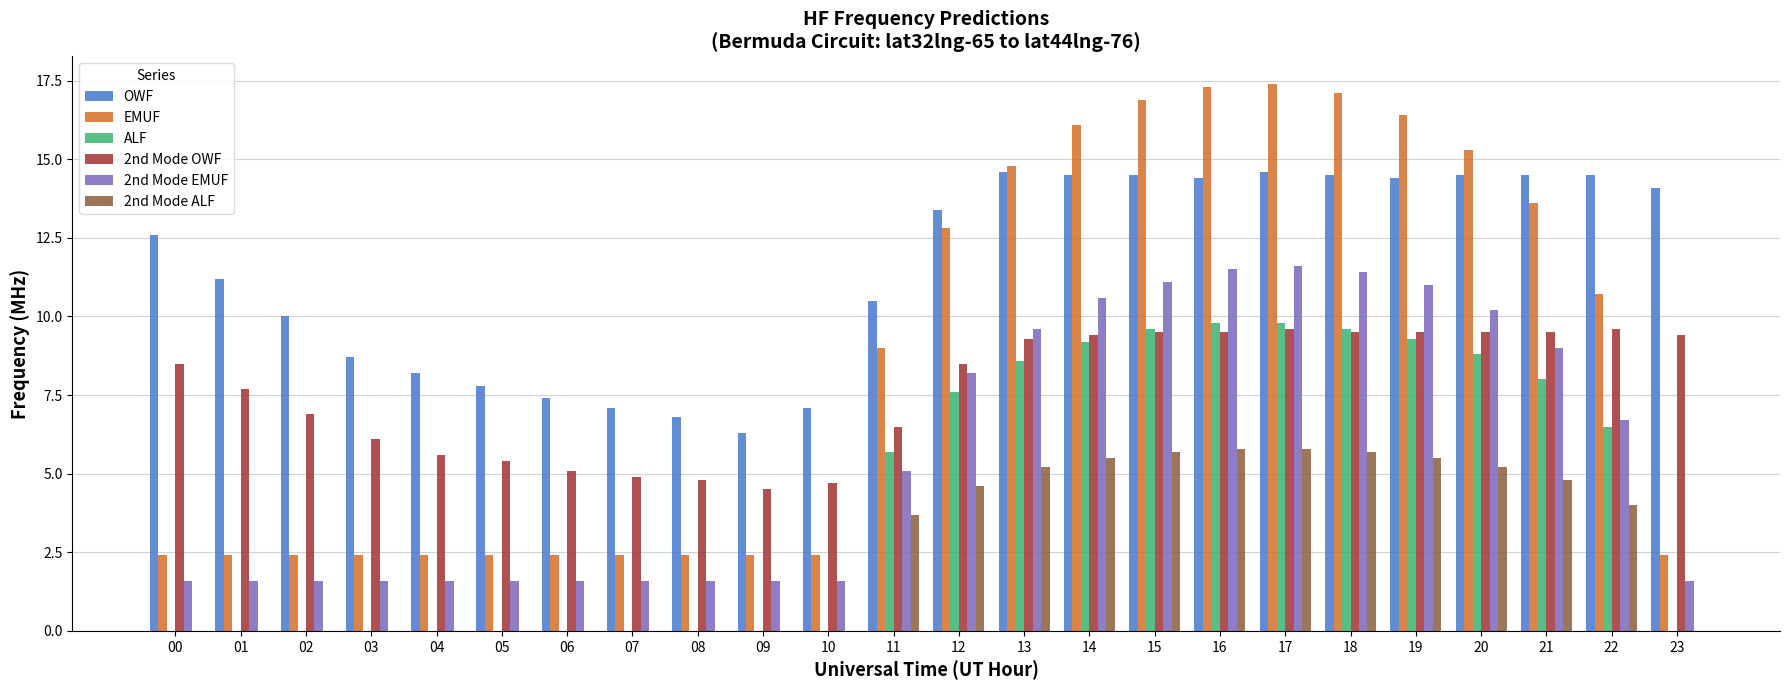

Does the chart contain stacked bars?

No